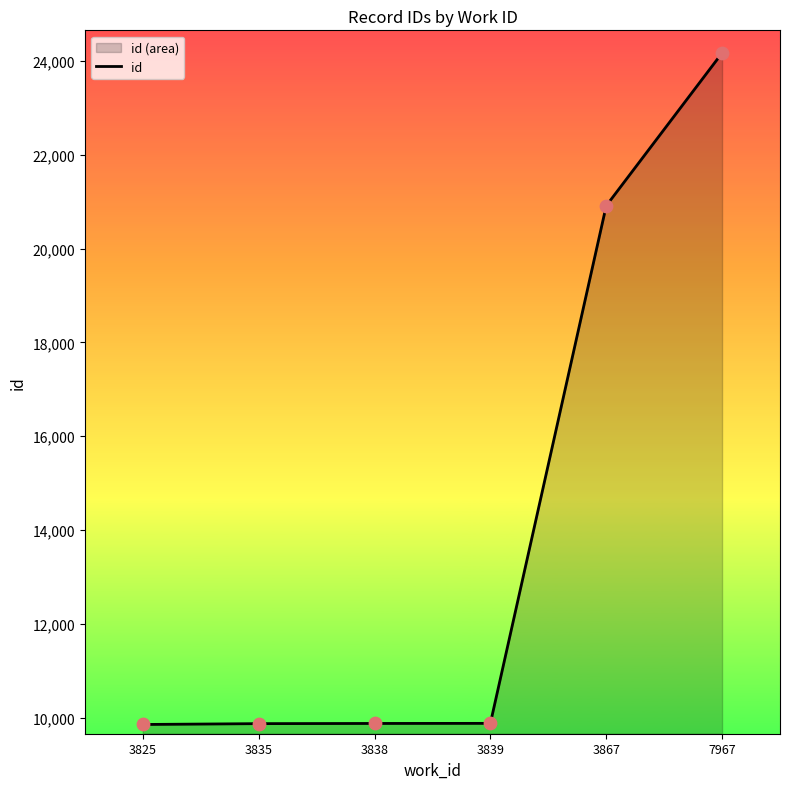

What is the ratio of the value at 3838 to the value at 3867?

0.5